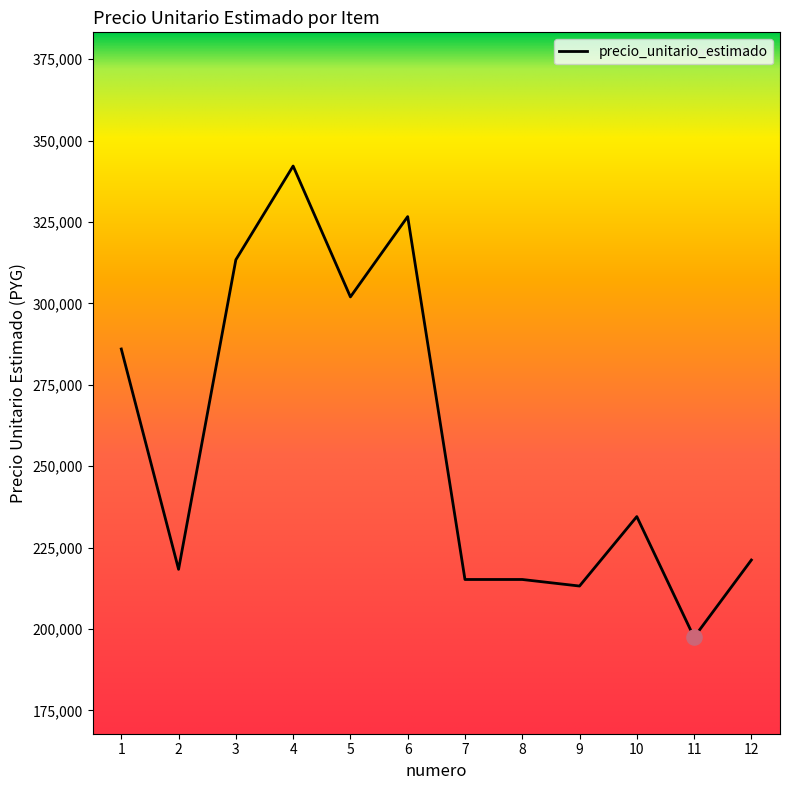

What is the change in value from 6 to 10?

-92134